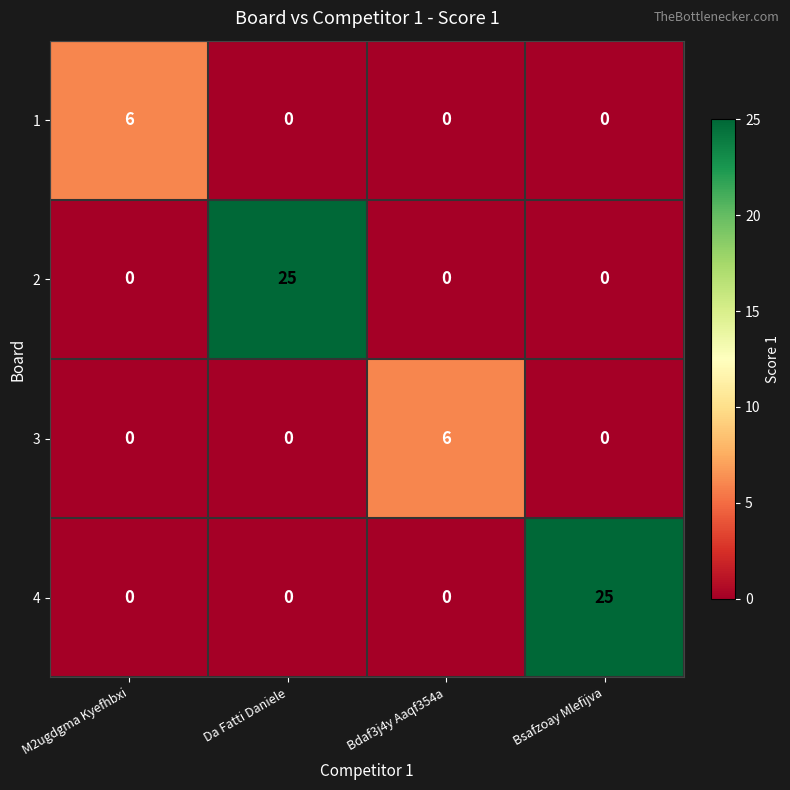

What is the sum of all 1 values?

6